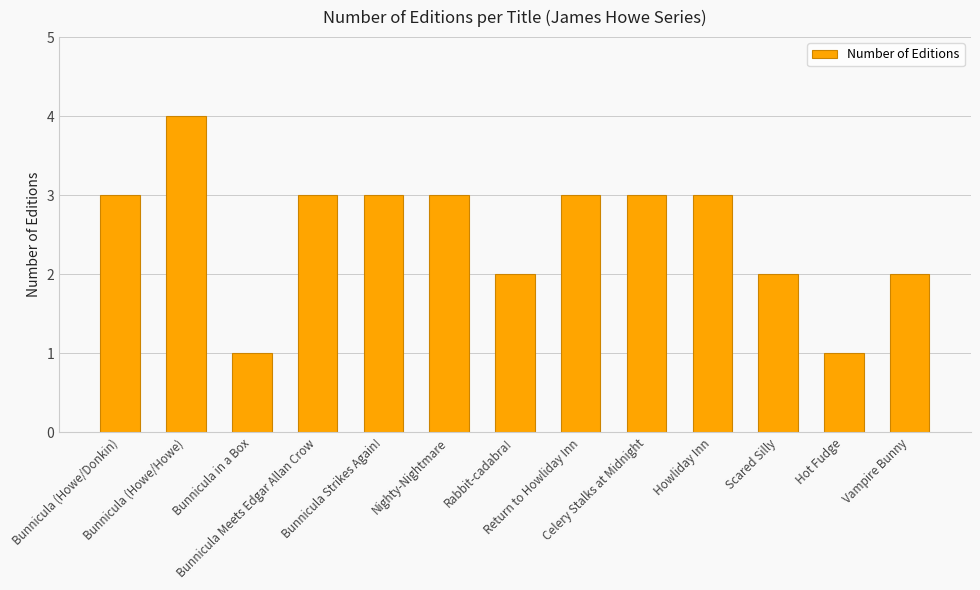

What is the average value?

3